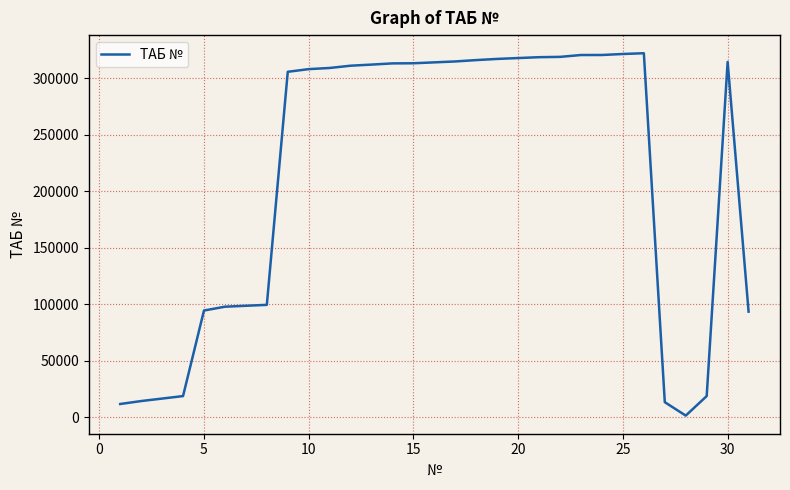

Count the number of data series in this chart.

1